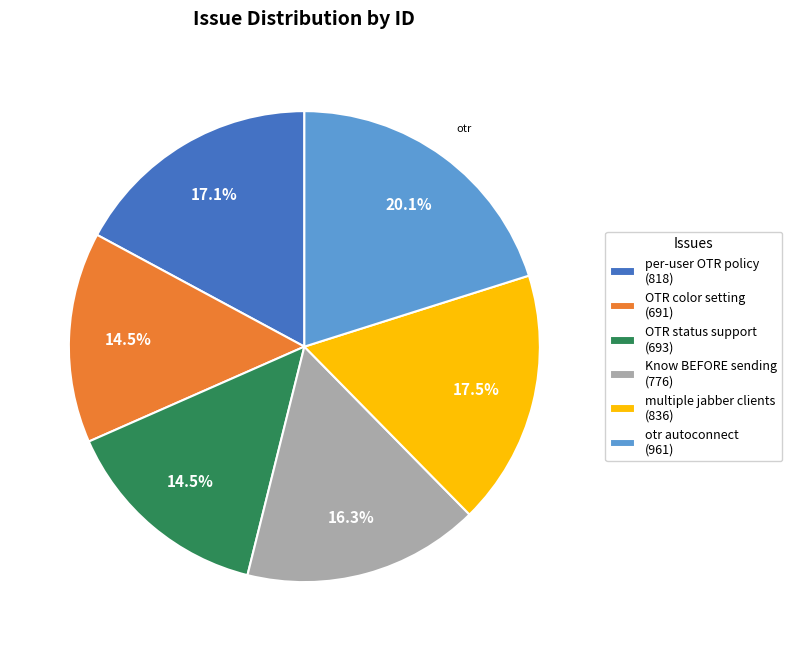

Is there any slice that represents more than half of the pie?

No